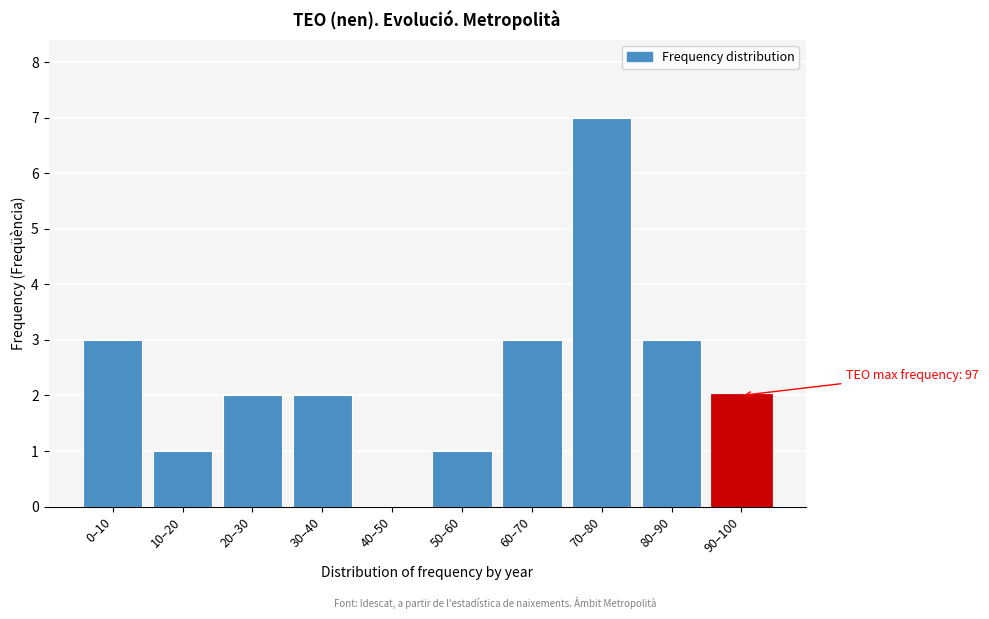

Reading left to right, what are all the values shown in this chart?

0–10=3	10–20=1	20–30=2	30–40=2	40–50=0	50–60=1	60–70=3	70–80=7	80–90=3	90–100=2